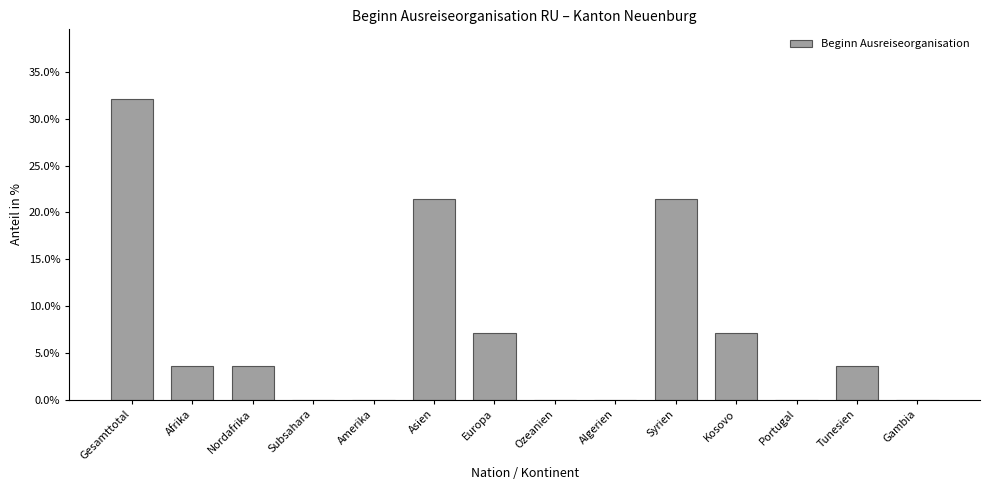

Reading right to left, what are all the values shown in this chart?

Gambia=0.0	Tunesien=3.6	Portugal=0.0	Kosovo=7.1	Syrien=21.4	Algerien=0.0	Ozeanien=0.0	Europa=7.1	Asien=21.4	Amerika=0.0	Subsahara=0.0	Nordafrika=3.6	Afrika=3.6	Gesamttotal=32.1